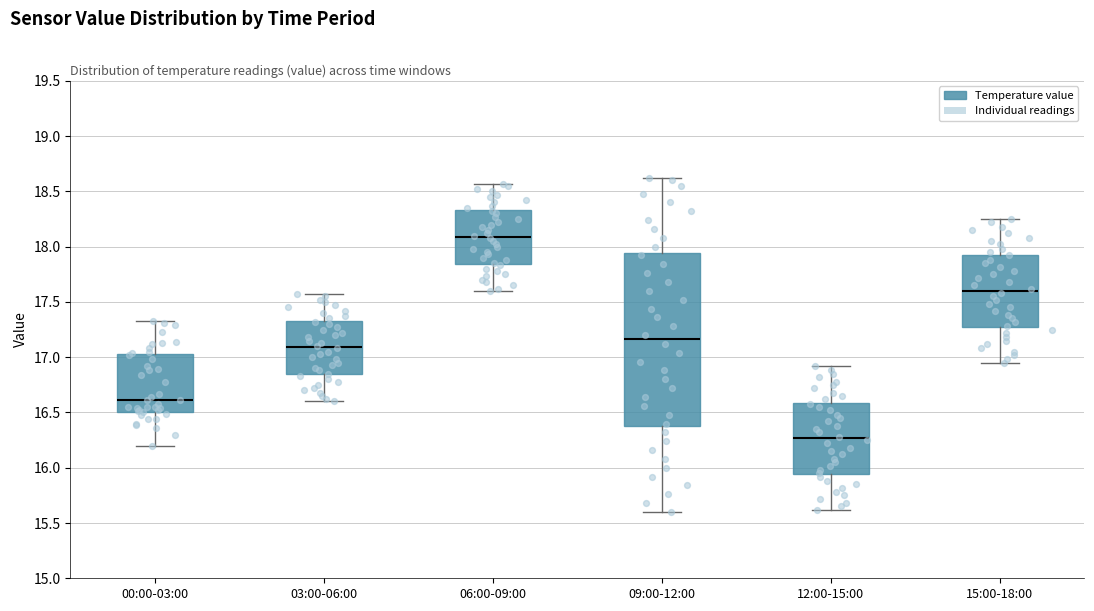

Reading left to right, read every box against the y-axis: the position of its median line, the range the box covers, and the ends of its whiskers. The values are not printed on the chart, so give them approximately, as read against the axis.

00:00-03:00: median 16.60, box 16.50 to 17.05, whiskers 16.20 to 17.35
03:00-06:00: median 17.10, box 16.85 to 17.35, whiskers 16.60 to 17.55
06:00-09:00: median 18.10, box 17.85 to 18.35, whiskers 17.60 to 18.55
09:00-12:00: median 17.15, box 16.40 to 17.95, whiskers 15.60 to 18.60
12:00-15:00: median 16.25, box 15.95 to 16.60, whiskers 15.60 to 16.90
15:00-18:00: median 17.60, box 17.25 to 17.95, whiskers 16.95 to 18.25